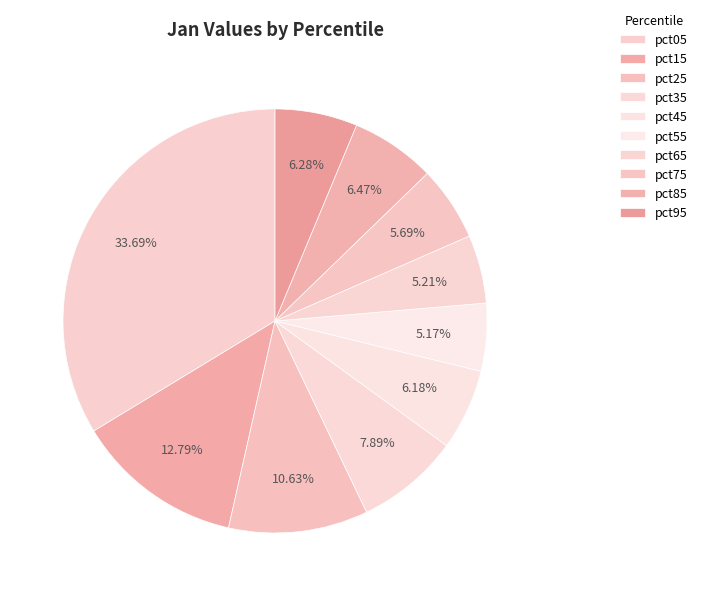

To the nearest percent, what is the average slice percentage?

10%